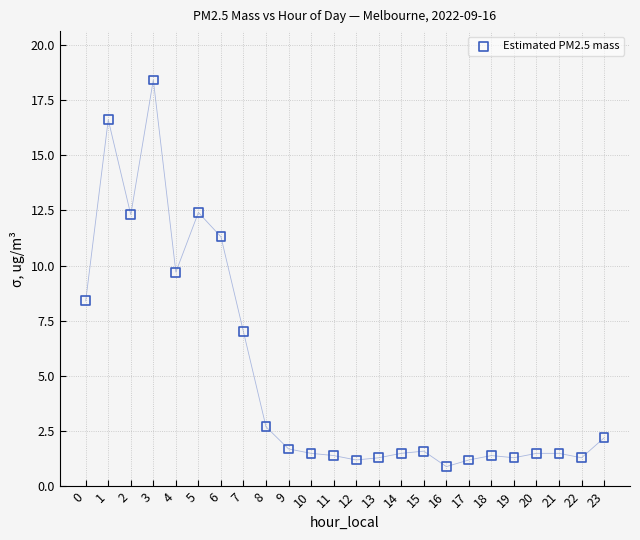

What is the range of Y values (max minus min)?

17.5